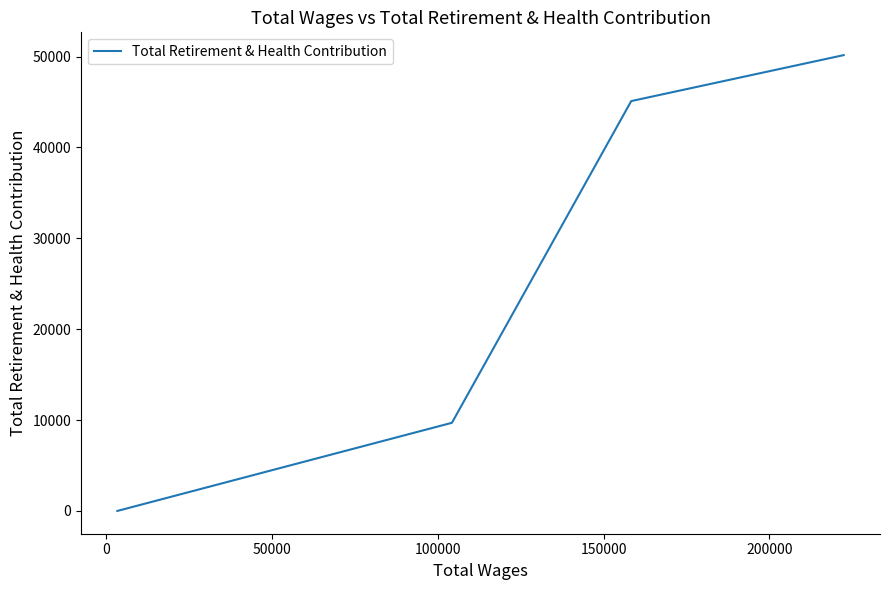

What is the maximum value shown in the chart?

50158